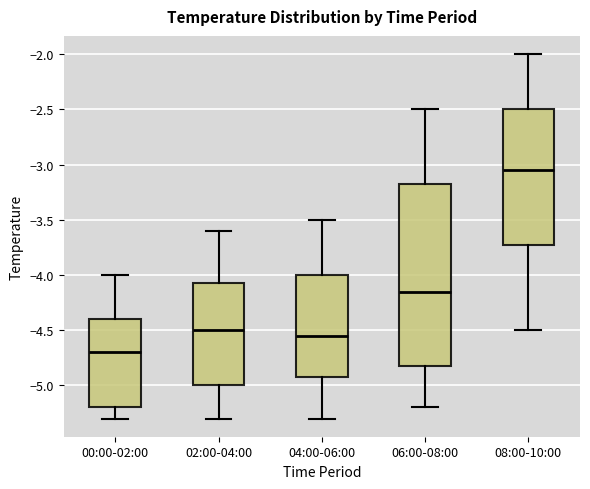

Reading left to right, read every box against the y-axis: the position of its median line, the range the box covers, and the ends of its whiskers. The values are not printed on the chart, so give them approximately, as read against the axis.

00:00-02:00: median -4.70, box -5.20 to -4.40, whiskers -5.30 to -4.00
02:00-04:00: median -4.50, box -5.00 to -4.05, whiskers -5.30 to -3.60
04:00-06:00: median -4.55, box -4.90 to -4.00, whiskers -5.30 to -3.50
06:00-08:00: median -4.15, box -4.80 to -3.15, whiskers -5.20 to -2.50
08:00-10:00: median -3.05, box -3.70 to -2.50, whiskers -4.50 to -2.00